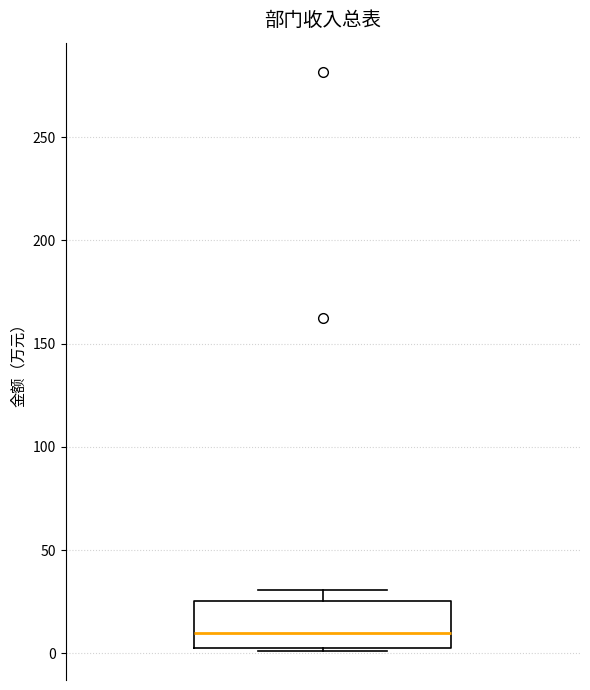

Read this box plot against the y-axis: the position of the median line, the range covered by the box, and the ends of both whiskers. The values are not printed on the chart, so give them approximately, as read against the axis.

median 10, box 5 to 25, whiskers 0 to 30